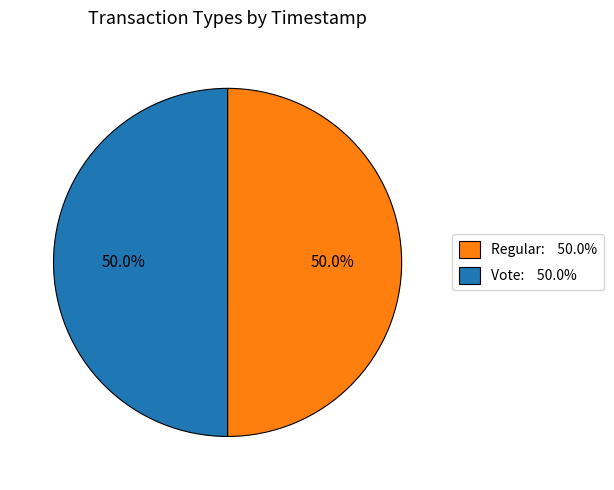

True or false: Regular accounts for 44% of the total.

False